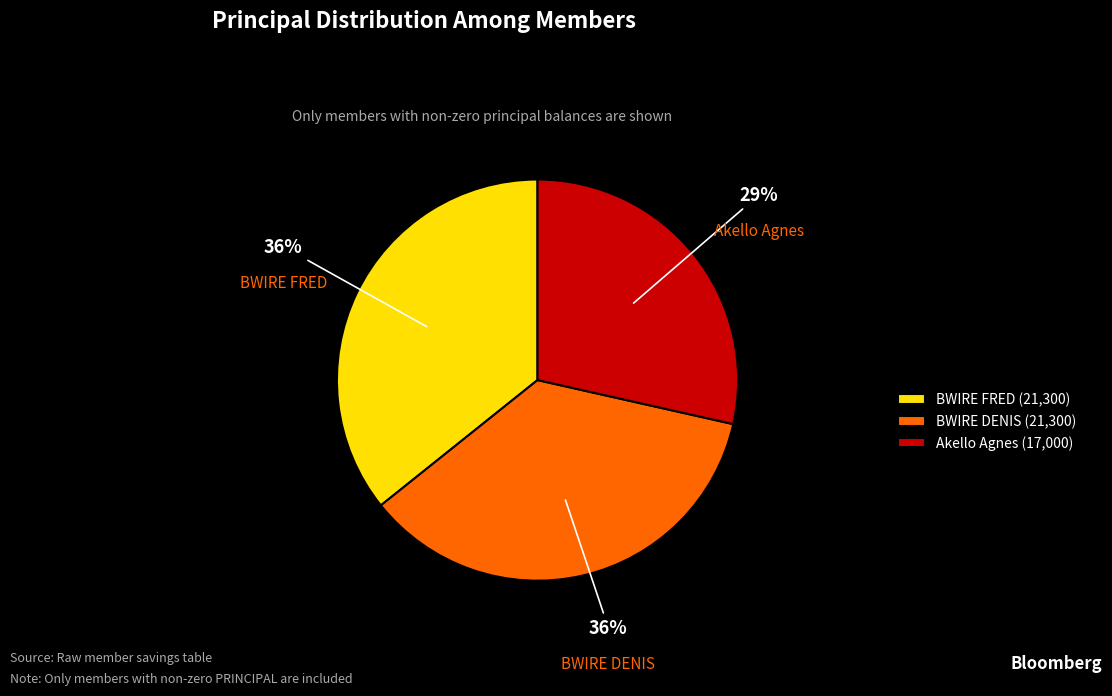

The BWIRE FRED slice represents 47% of the pie. True or false?

False